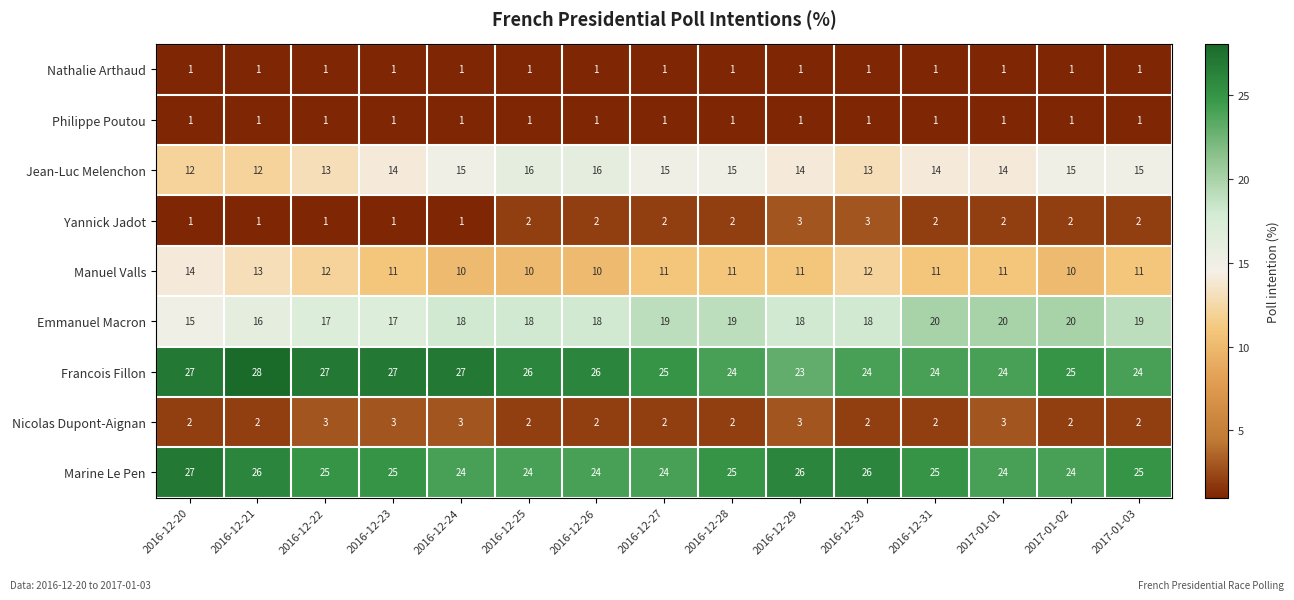

What value does the Manuel Valls series have at 2016-12-25?

10